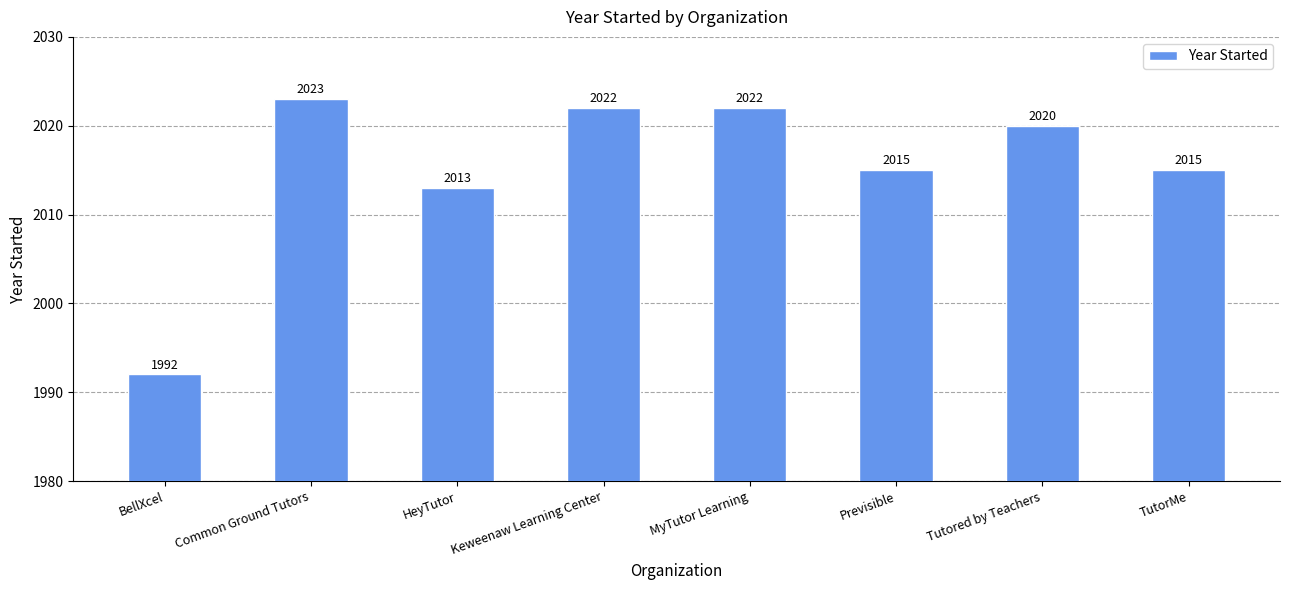

True or false: the data shows 665 at BellXcel.

False